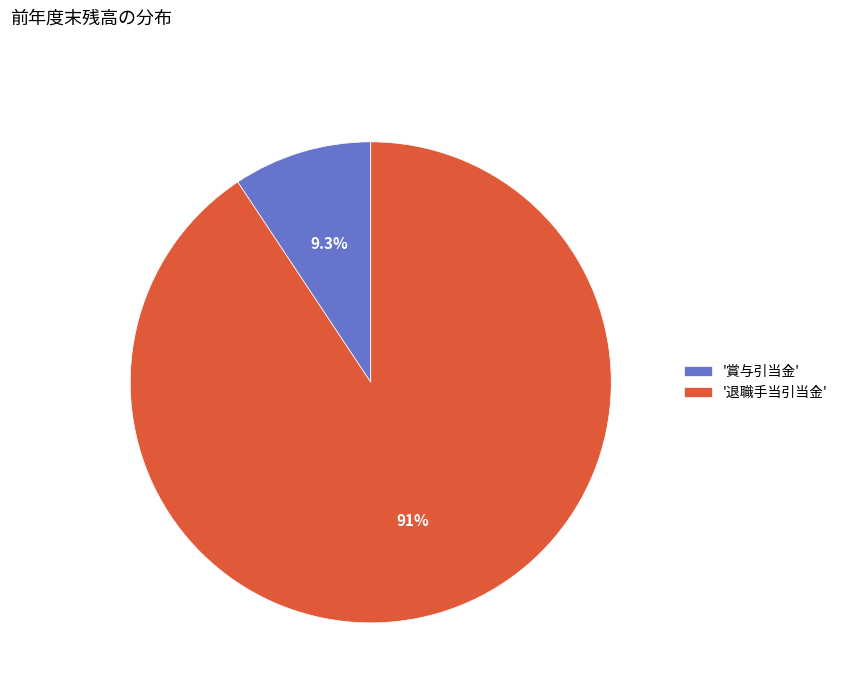

Do '賞与引当金' and '退職手当引当金' together represent more than half of the pie?

Yes